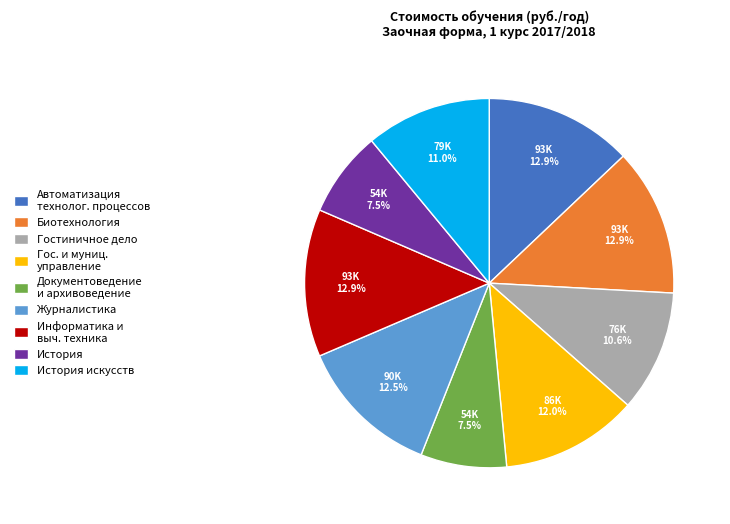

The История искусств slice represents 5% of the pie. True or false?

False